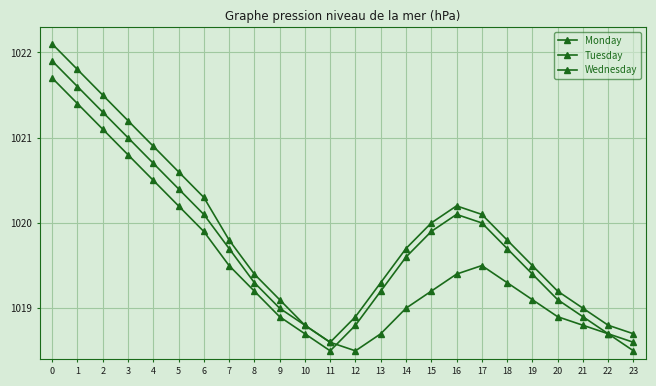

What is the total value across all series at 10?

3056.3